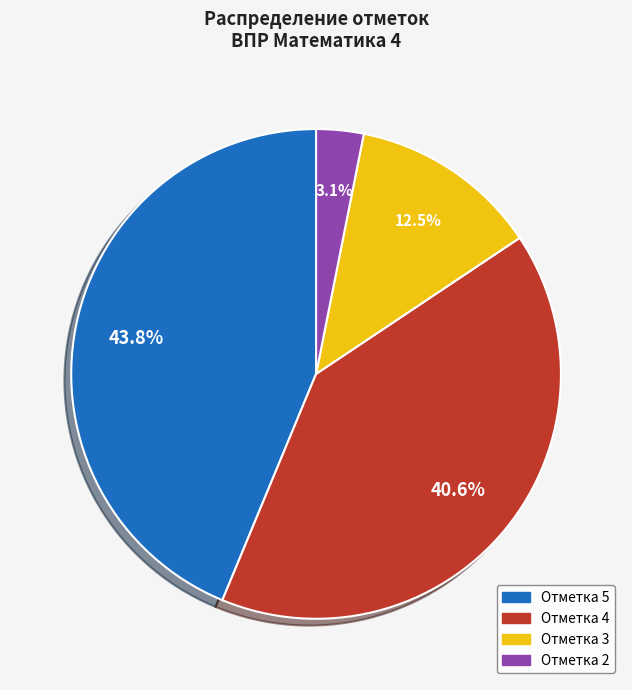

What portion of the pie excludes Отметка 2?

96.9%